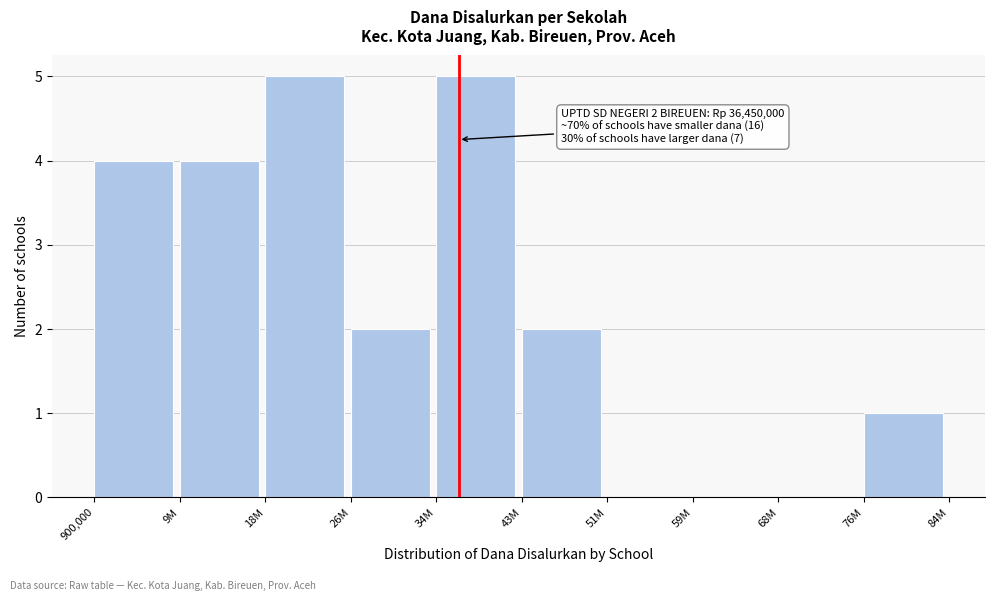

Reading left to right, transcribe all the data shown in this chart.

900,000=4	9M=4	18M=5	26M=2	34M=5	43M=2	51M=0	59M=0	68M=0	76M=1